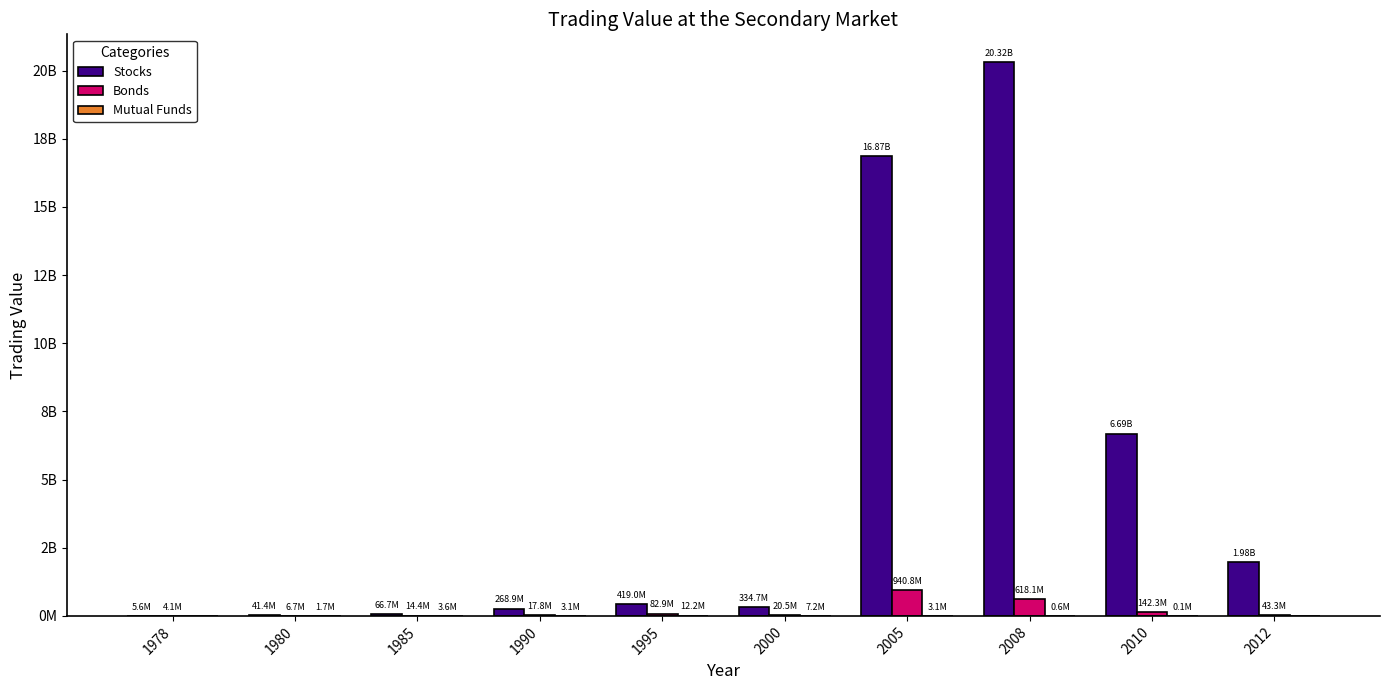

Is it true that Bonds equals 11621116.0 at 1980?

False